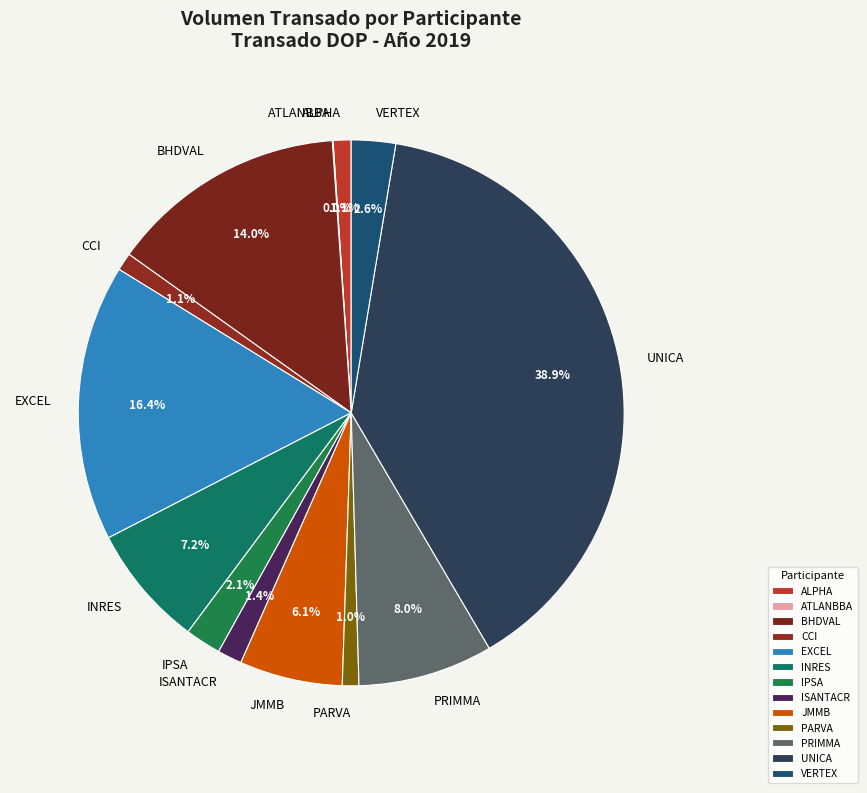

What percentage is the BHDVAL slice, to the nearest percent?

14%